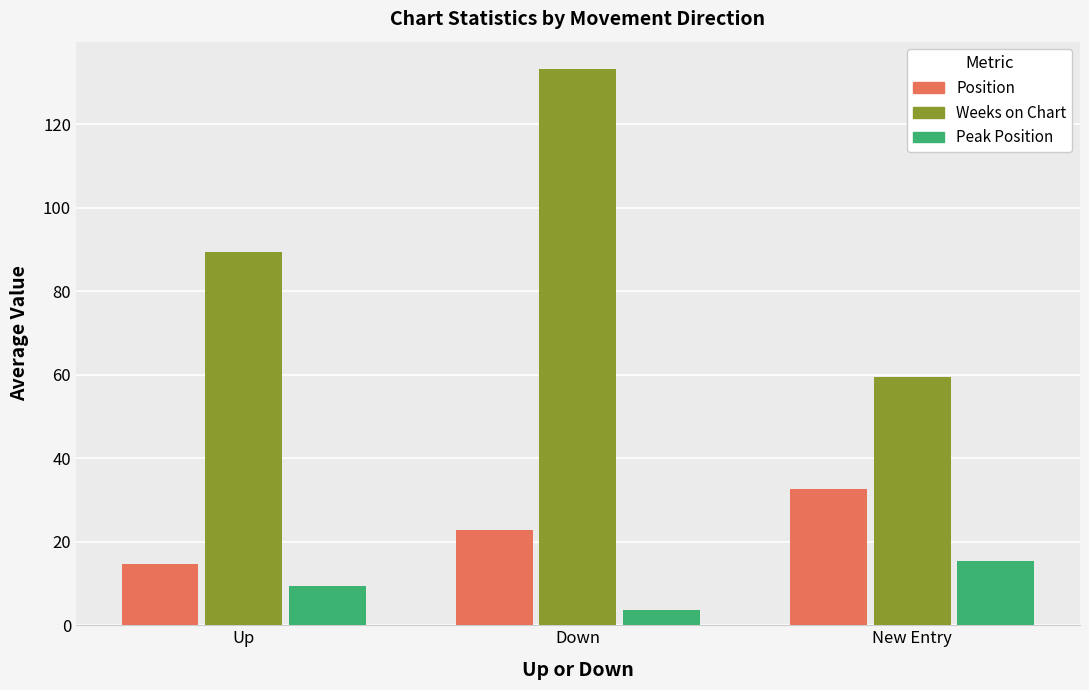

Which series has the largest total across all categories?

Weeks on Chart